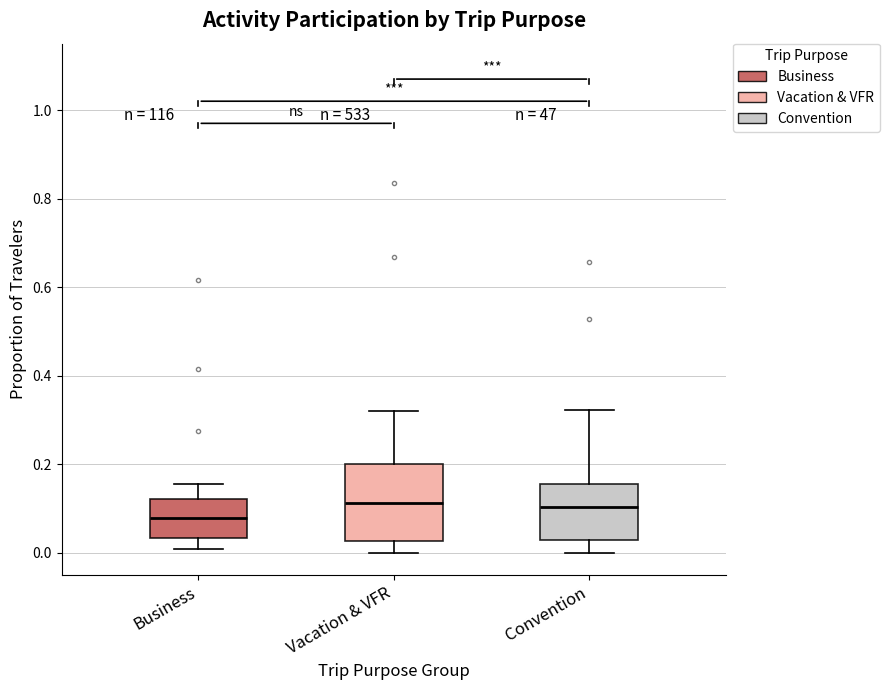

Reading left to right, transcribe this box plot: for each box, give where its median line is, the range the box spans, and where its two whiskers end, as read against the y-axis. The values are not printed on the chart, so give them approximately, as read against the axis.

Business: median 0.08, box 0.04 to 0.12, whiskers 0.00 to 0.16
Vacation & VFR: median 0.12, box 0.02 to 0.20, whiskers 0.00 to 0.32
Convention: median 0.10, box 0.02 to 0.16, whiskers 0.00 to 0.32